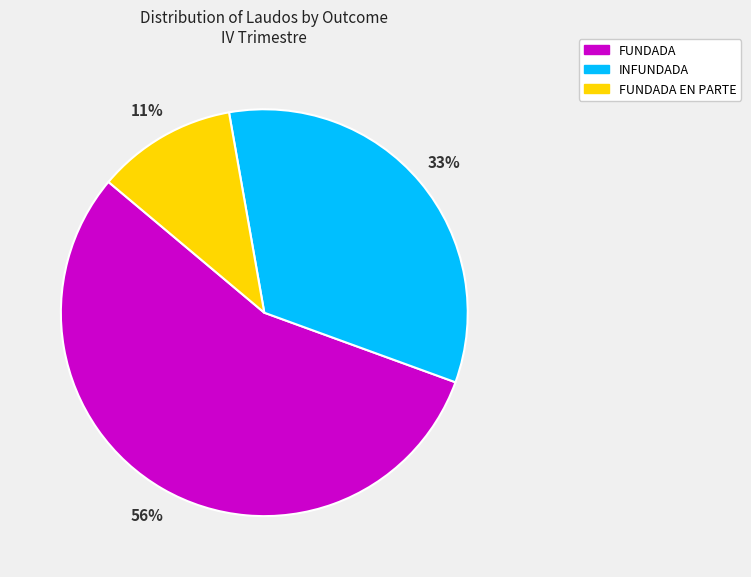

How many slices are in this pie chart?

3